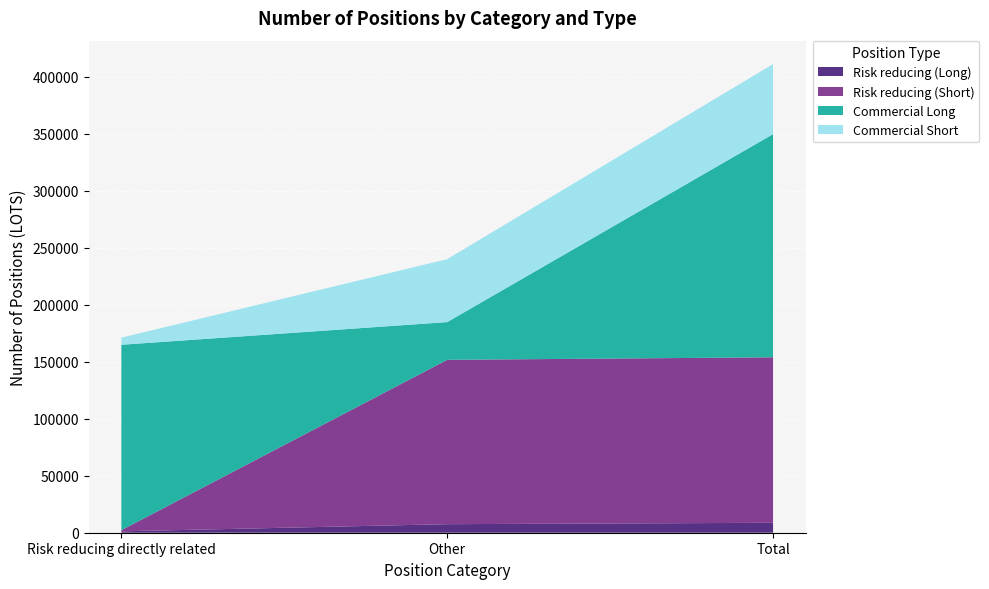

Reading right to left, transcribe all the data shown in this chart.

Risk reducing (Long): Total=8720.0	Other=7497.0	Risk reducing directly related=1223.0
Risk reducing (Short): Total=145155.0	Other=144155.0	Risk reducing directly related=1000.0
Commercial Long: Total=195732.3	Other=33098.0	Risk reducing directly related=162634.3
Commercial Short: Total=61442.3	Other=55202.3	Risk reducing directly related=6240.0